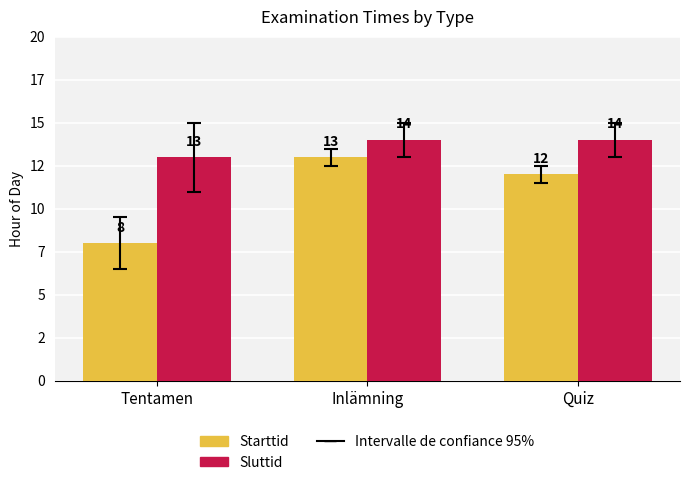

What is the maximum value shown in the chart?

14